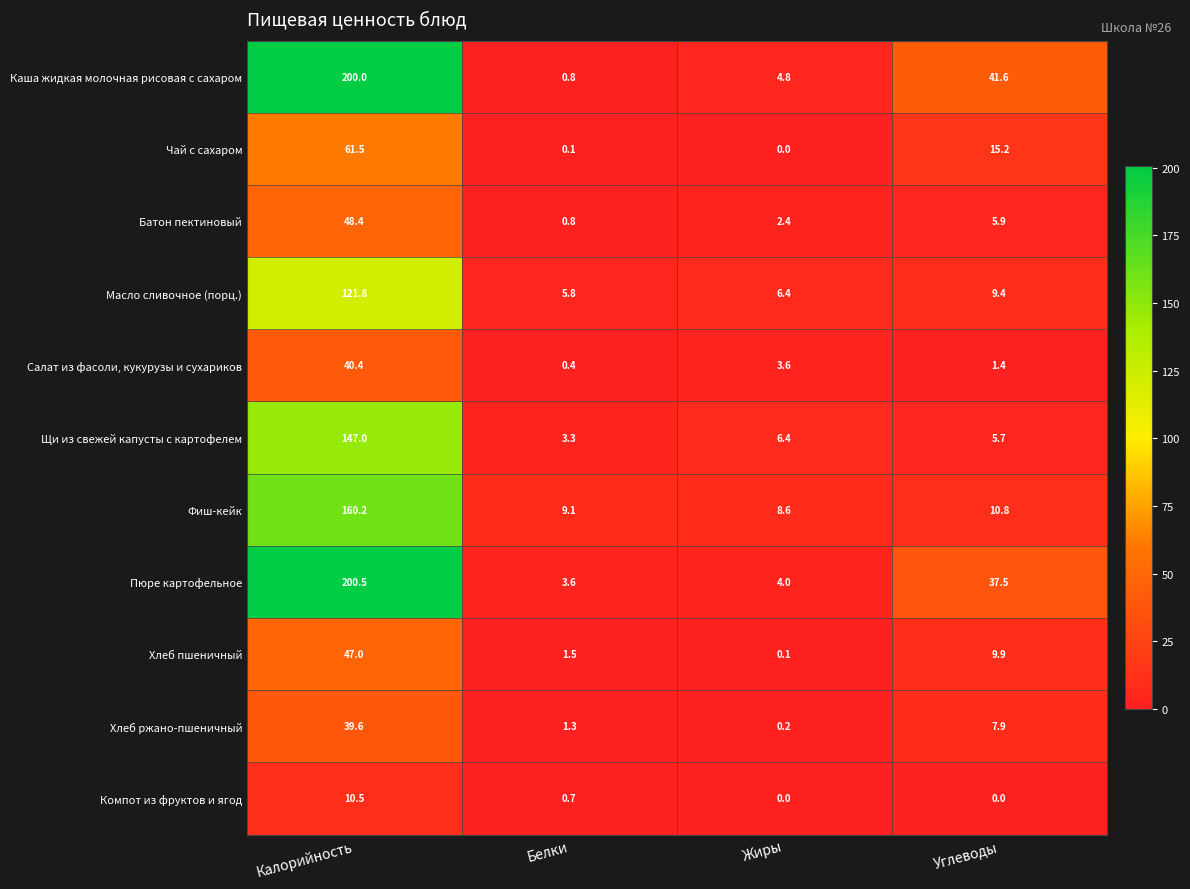

How many categories are shown in the chart?

4